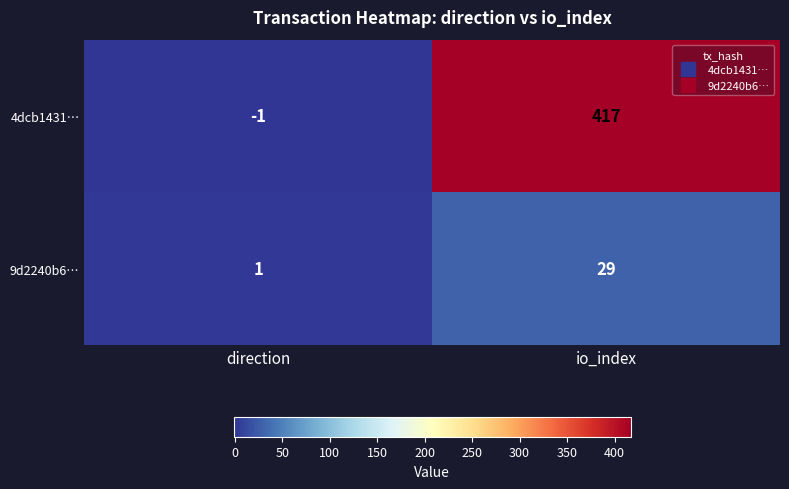

Between direction and io_index, which series saw the biggest shift?

4dcb1431…